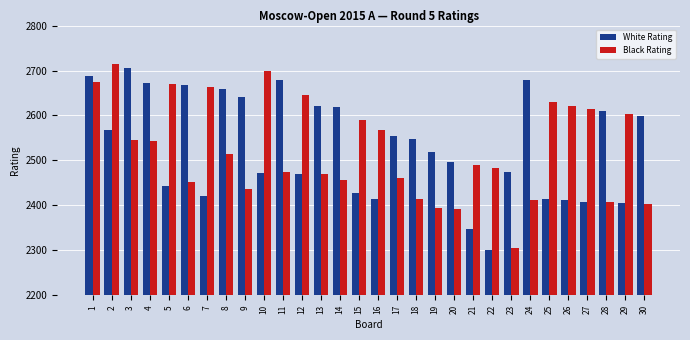

What is the sum of the White Rating values at 28 and 23?

5086